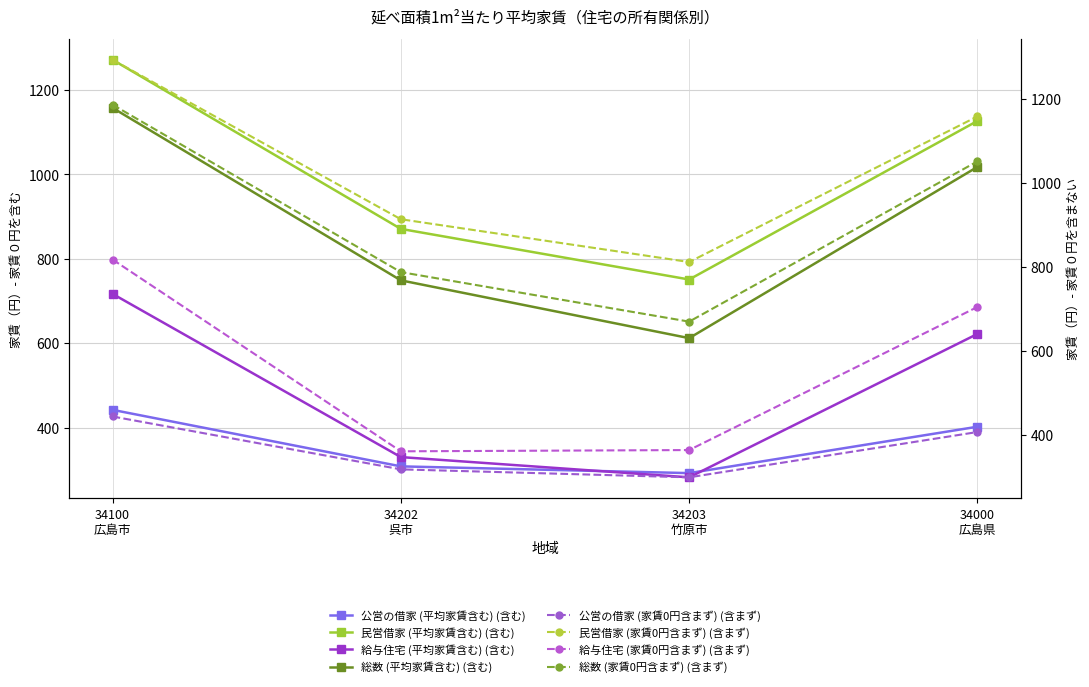

What is the maximum value for 総数 (平均家賃含む) (含む)?

1158